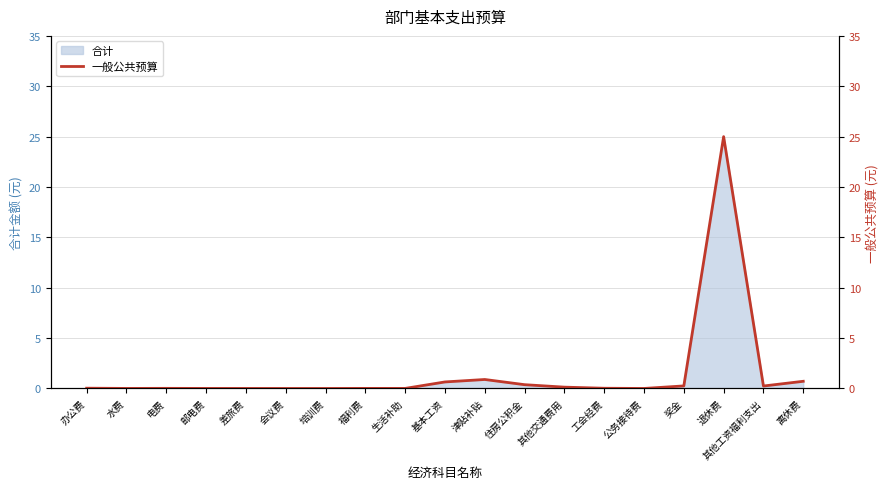

What is the average value?

1.5